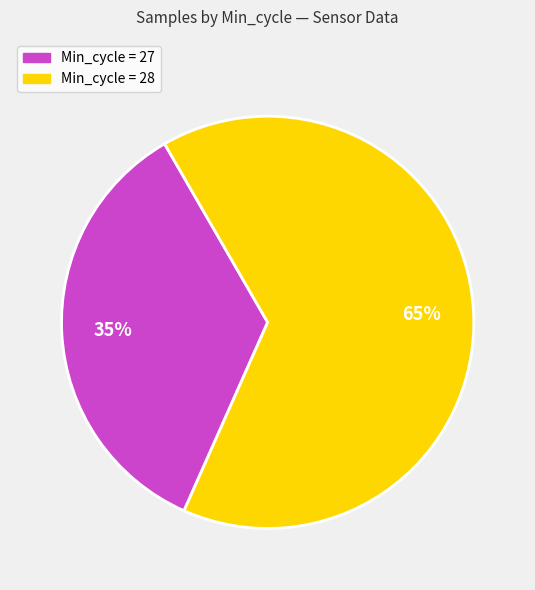

To the nearest percent, what is the difference between the largest and smallest slice percentages?

30%